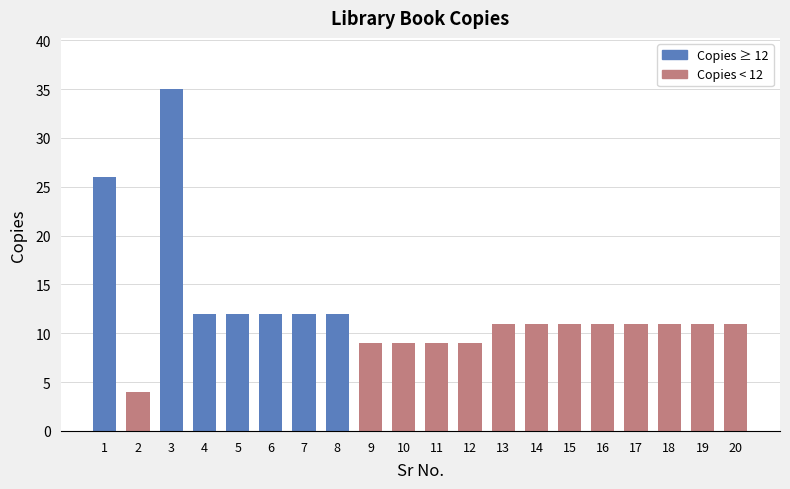

The chart shows a value of 4 at Pachghare V K. True or false?

False